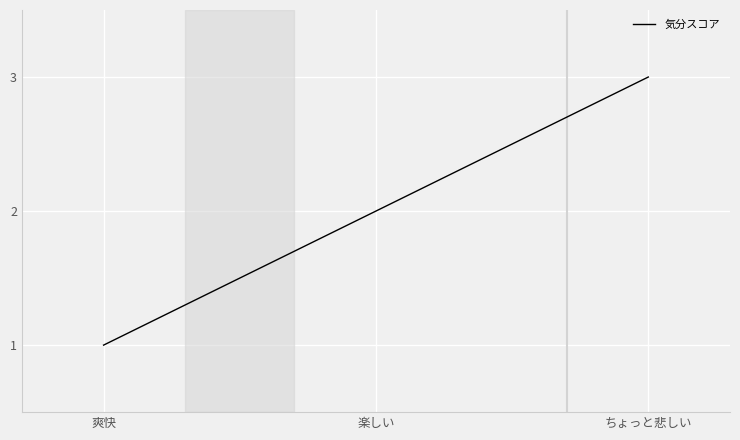

Between ちょっと悲しい and 爽快, which is larger?

ちょっと悲しい